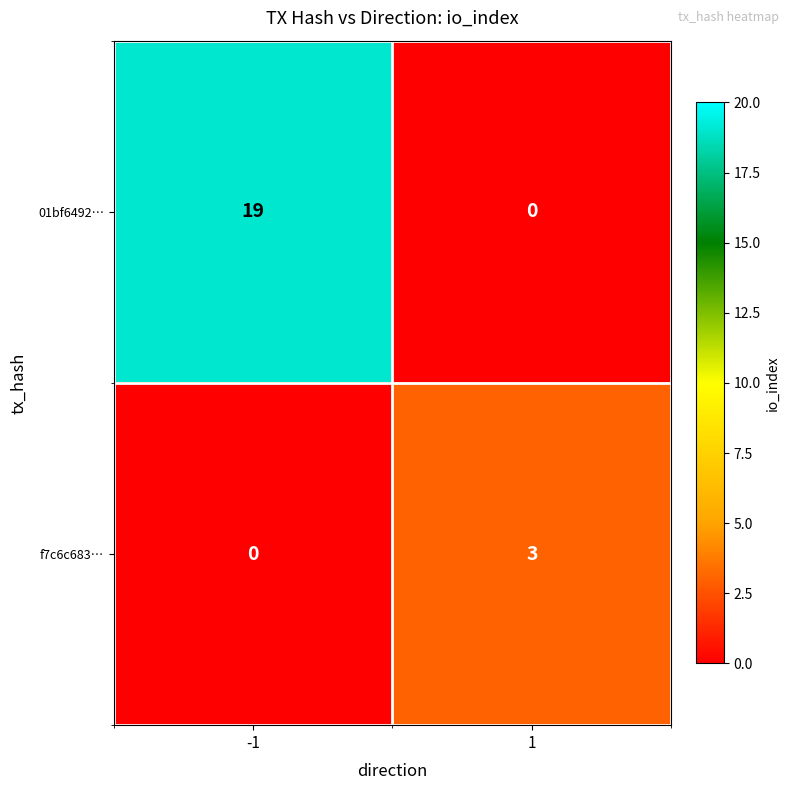

At which category is the sum across all series the highest?

-1